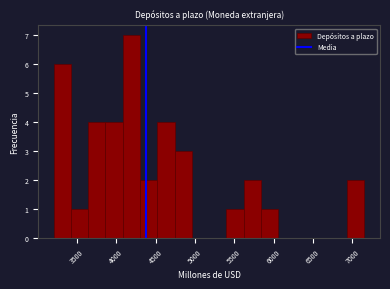

Over which range of the x-axis is the bar tallest?

4100 to 4300